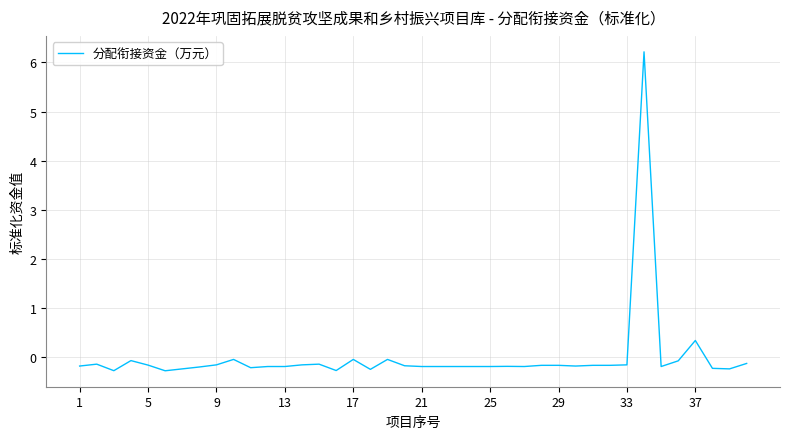

What is the maximum value shown in the chart?

6.2